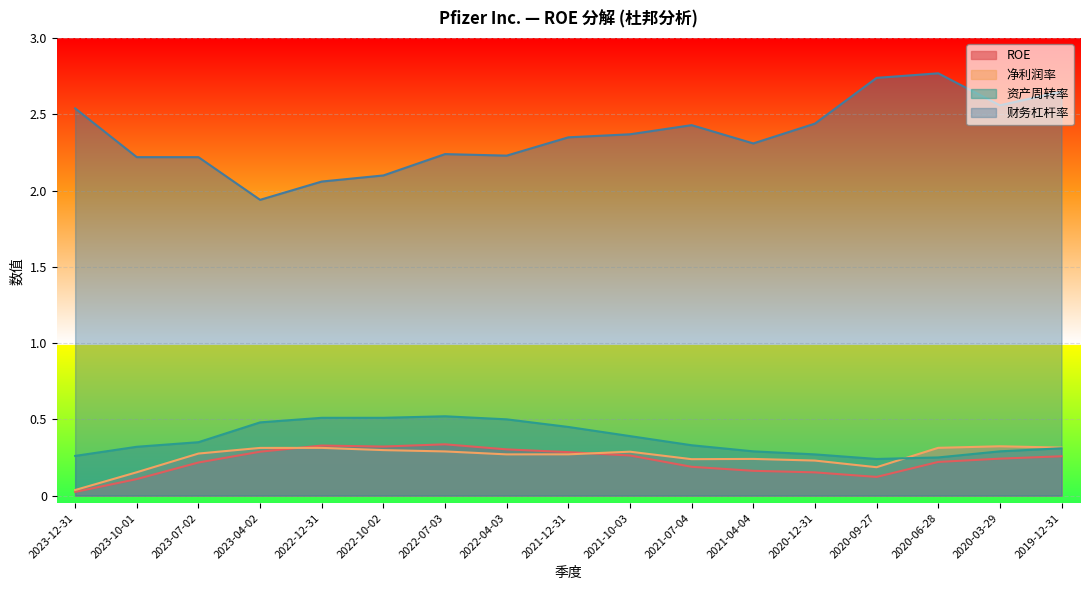

What are all the series names shown in the legend?

ROE, 净利润率, 资产周转率, 财务杠杆率